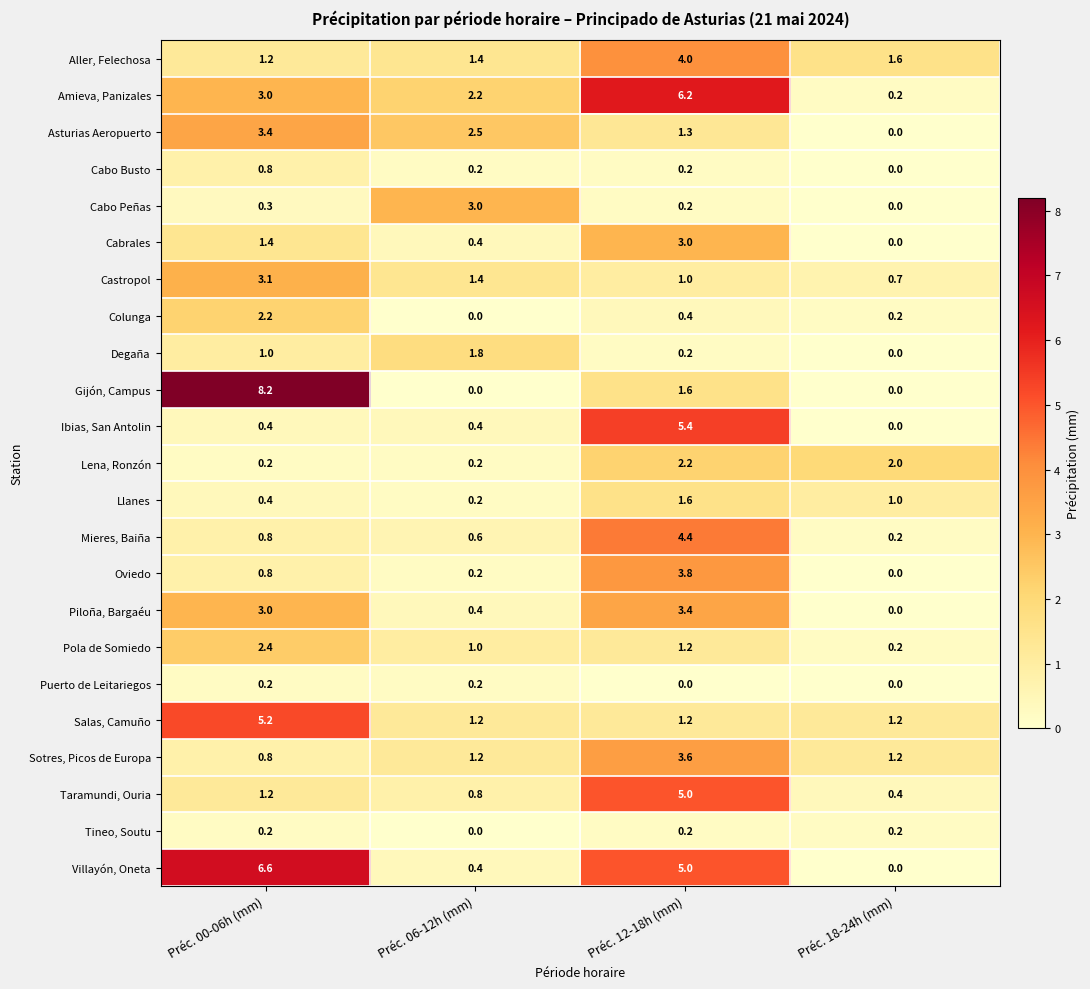

List the labels in order of Taramundi, Ouria value, smallest first.

Préc. 18-24h (mm), Préc. 06-12h (mm), Préc. 00-06h (mm), Préc. 12-18h (mm)